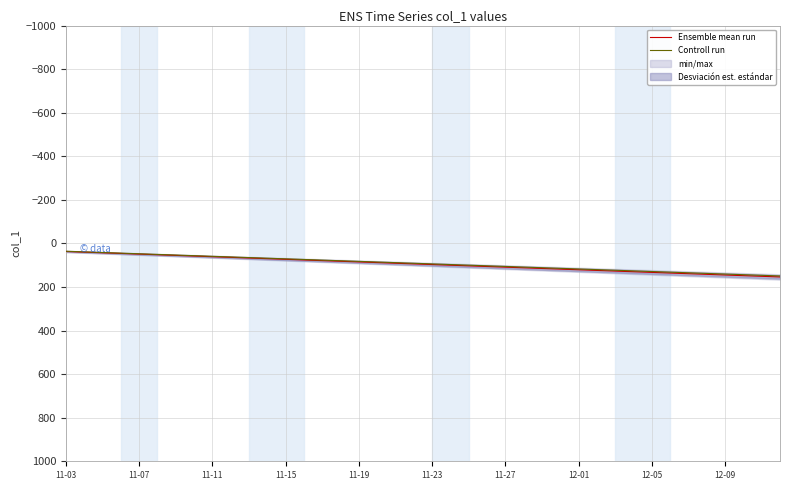

The Ensemble mean run series shows 91.0 at 18. True or false?

True